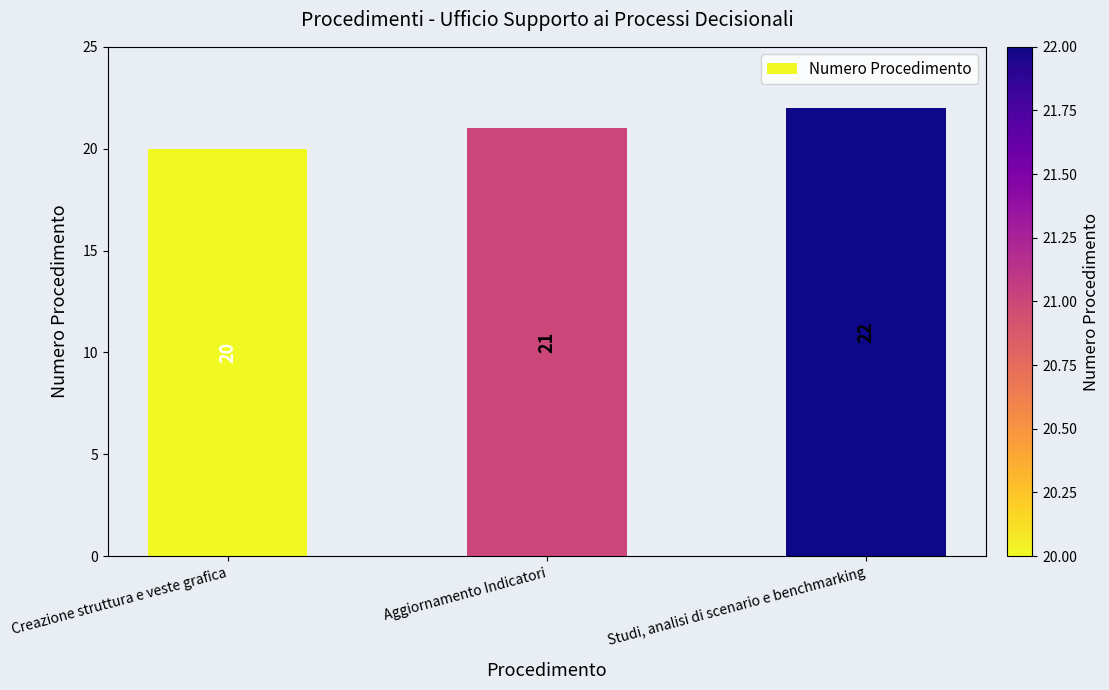

Between Aggiornamento Indicatori and Creazione struttura e veste grafica, which is larger?

Aggiornamento Indicatori